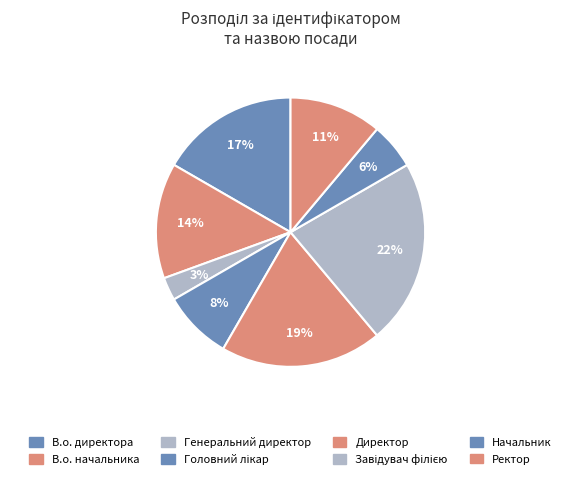

Which category has the biggest portion of the pie?

Завідувач філією